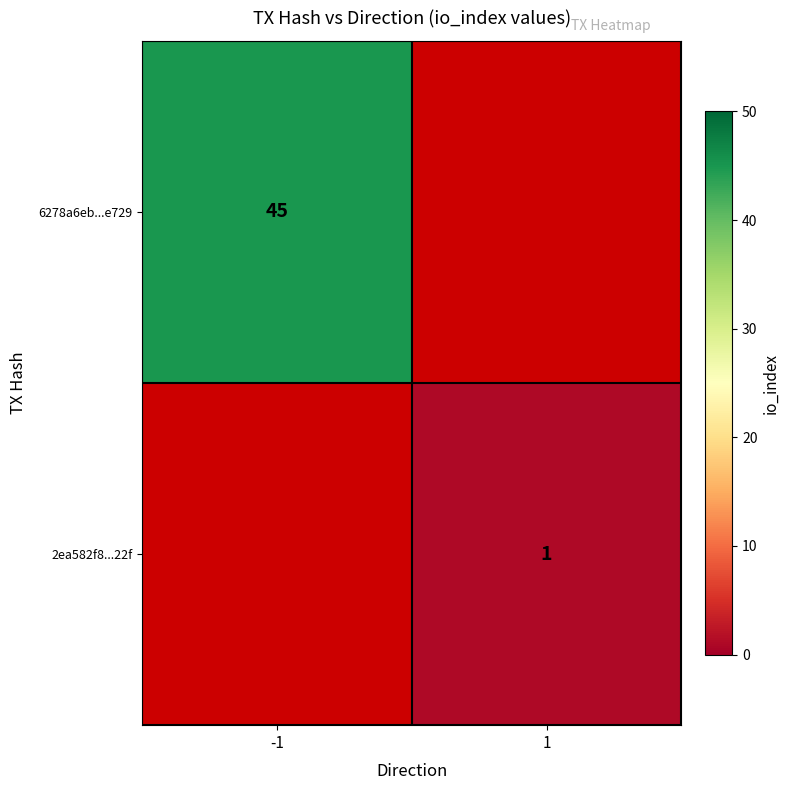

The 6278a6eb...e729 series shows 31 at -1. True or false?

False